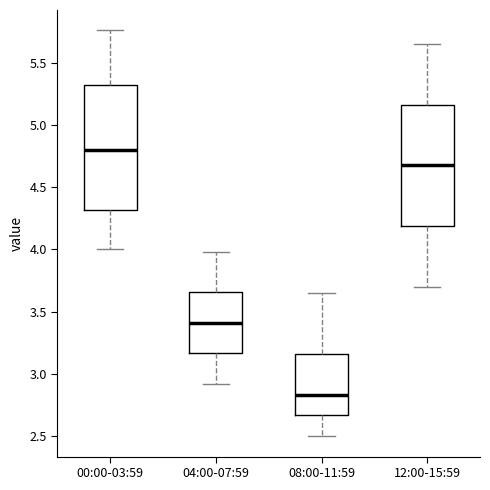

Which box has the lowest median line?

08:00-11:59